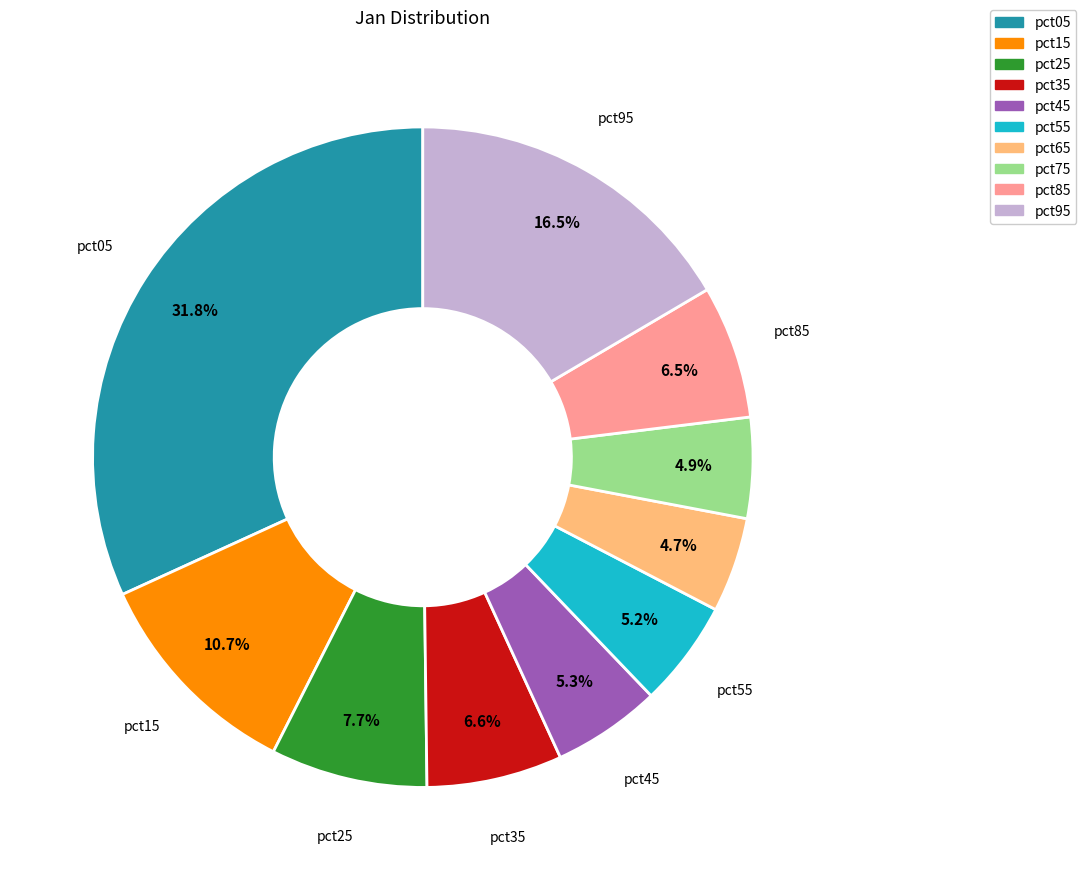

To the nearest percent, what is the difference between the pct65 and pct15 slice percentages?

6%